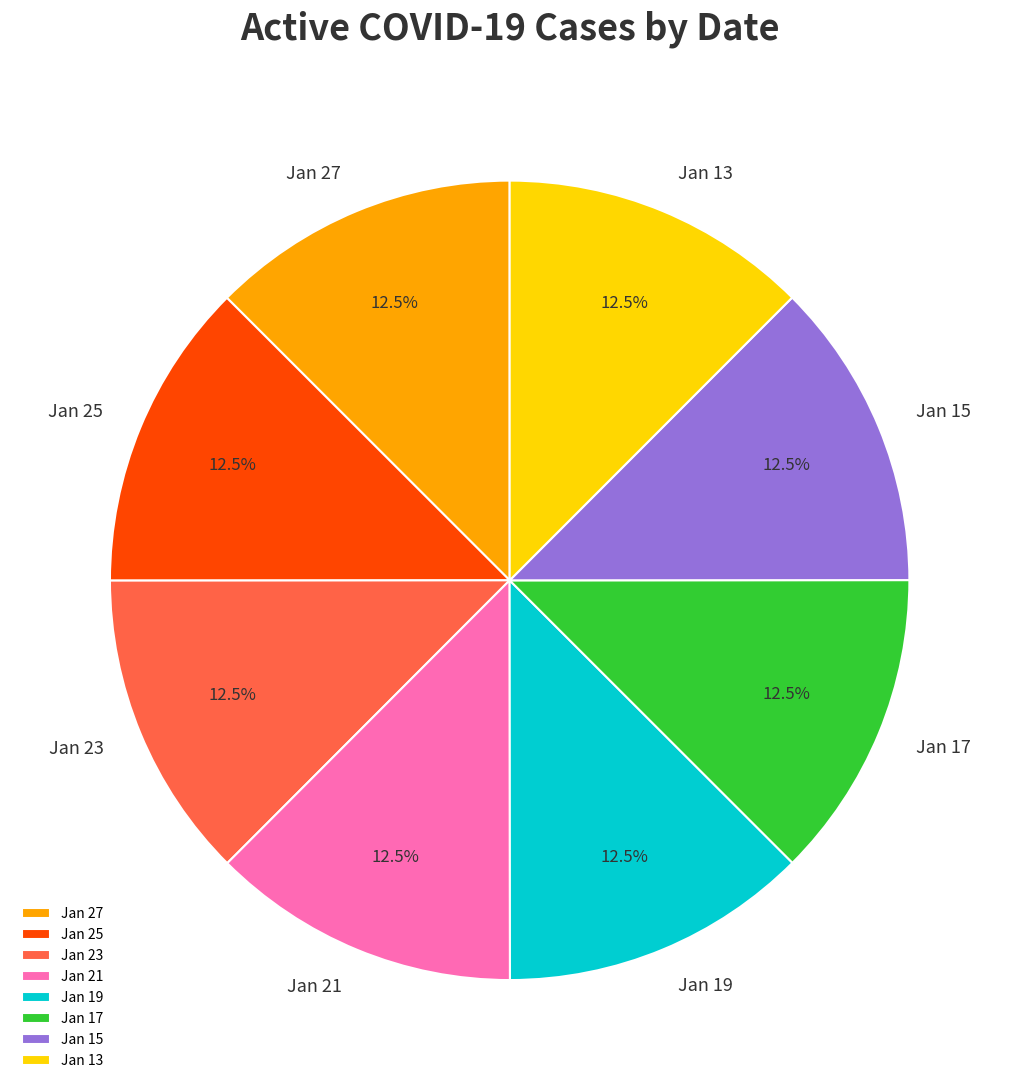

Does any single category account for the majority?

No